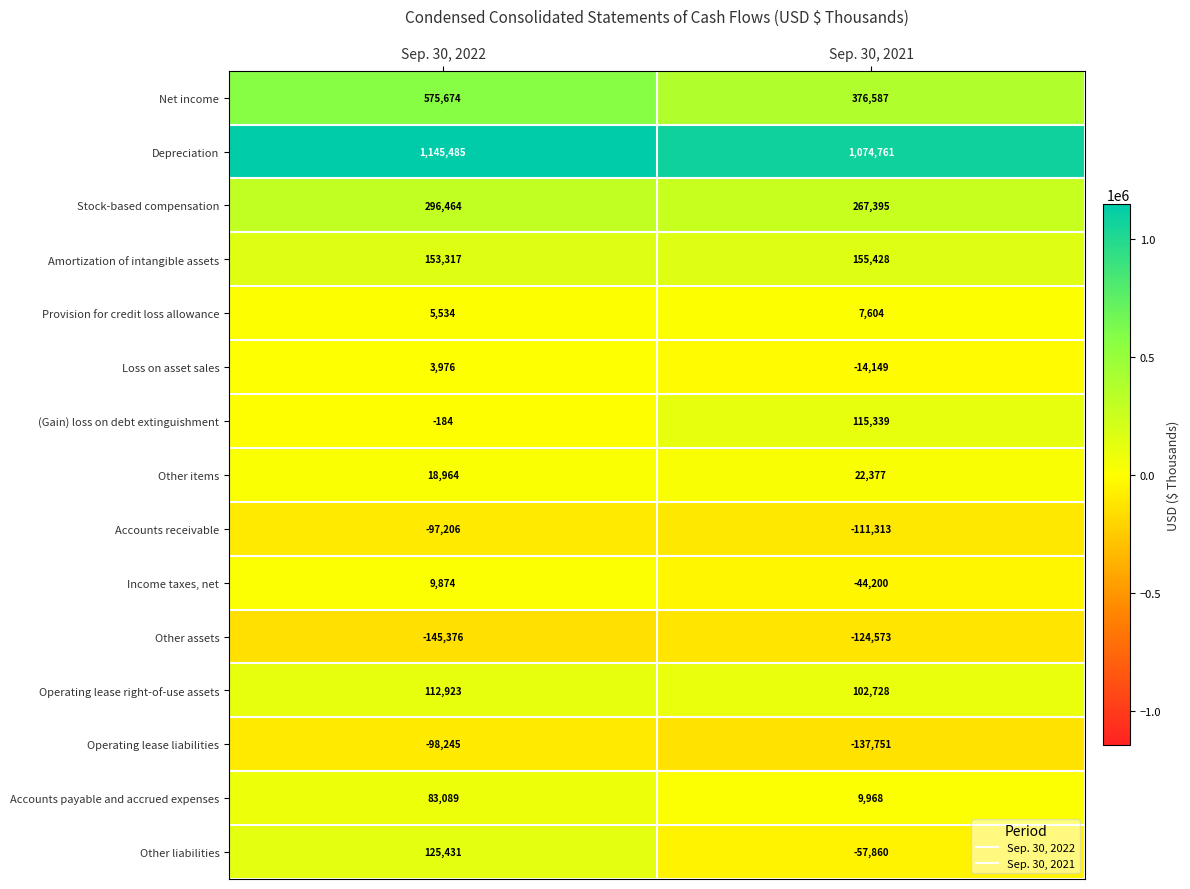

The Other items series shows 7455 at Sep. 30, 2021. True or false?

False